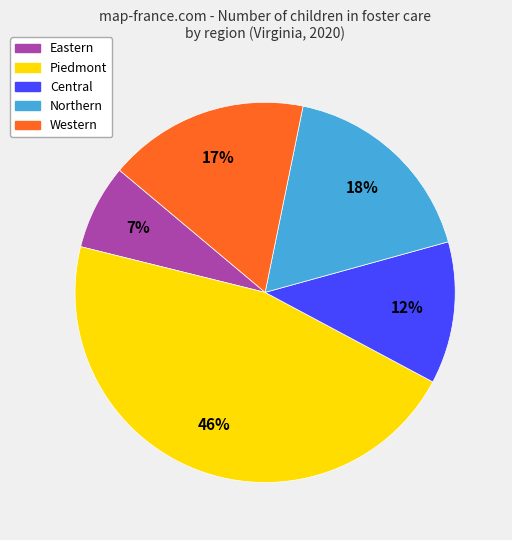

To the nearest percent, what is the average slice percentage?

20%